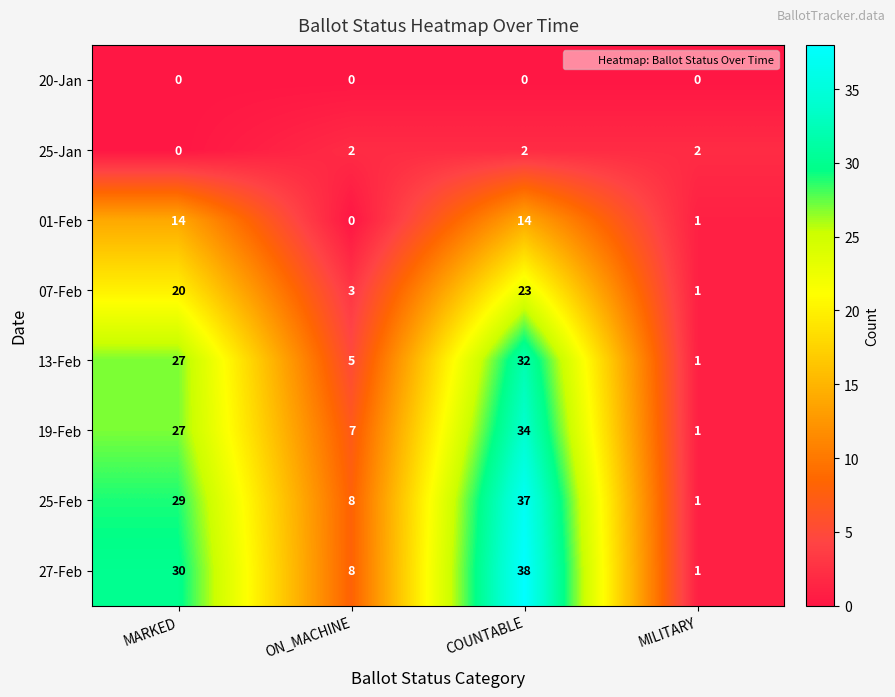

What is the difference between the maximum and minimum values in the 27-Feb series?

37